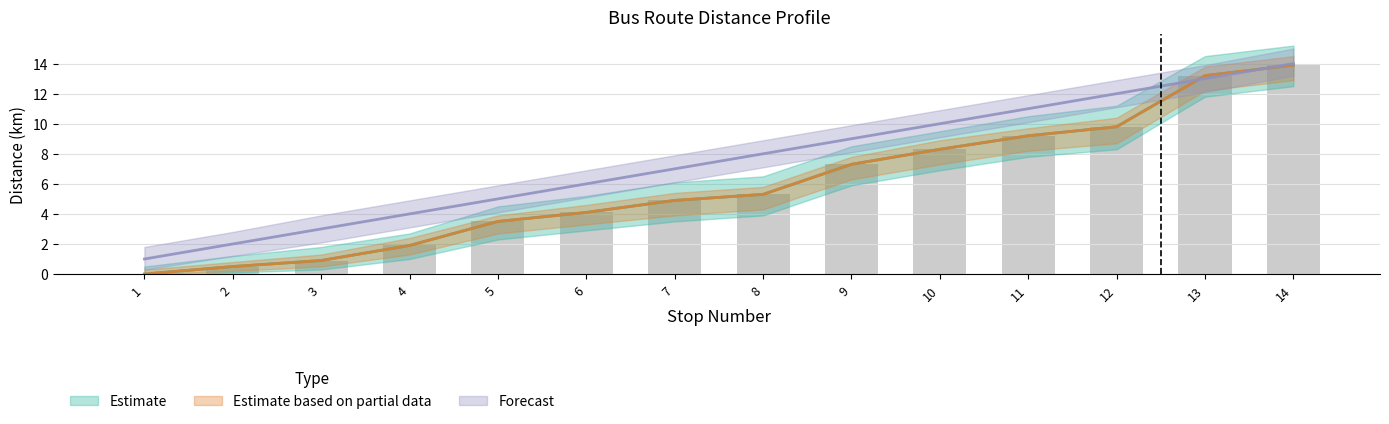

At which category is the sum across all series the highest?

14